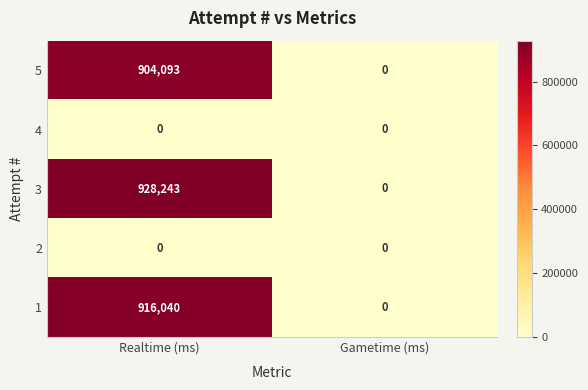

What is the total value across all series at Realtime (ms)?

2748376